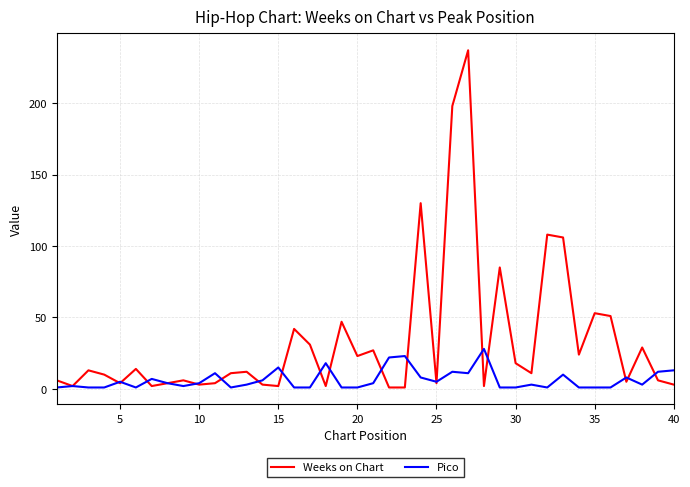

Rank the series by their average value, from highest to lowest.

Weeks on Chart, Pico